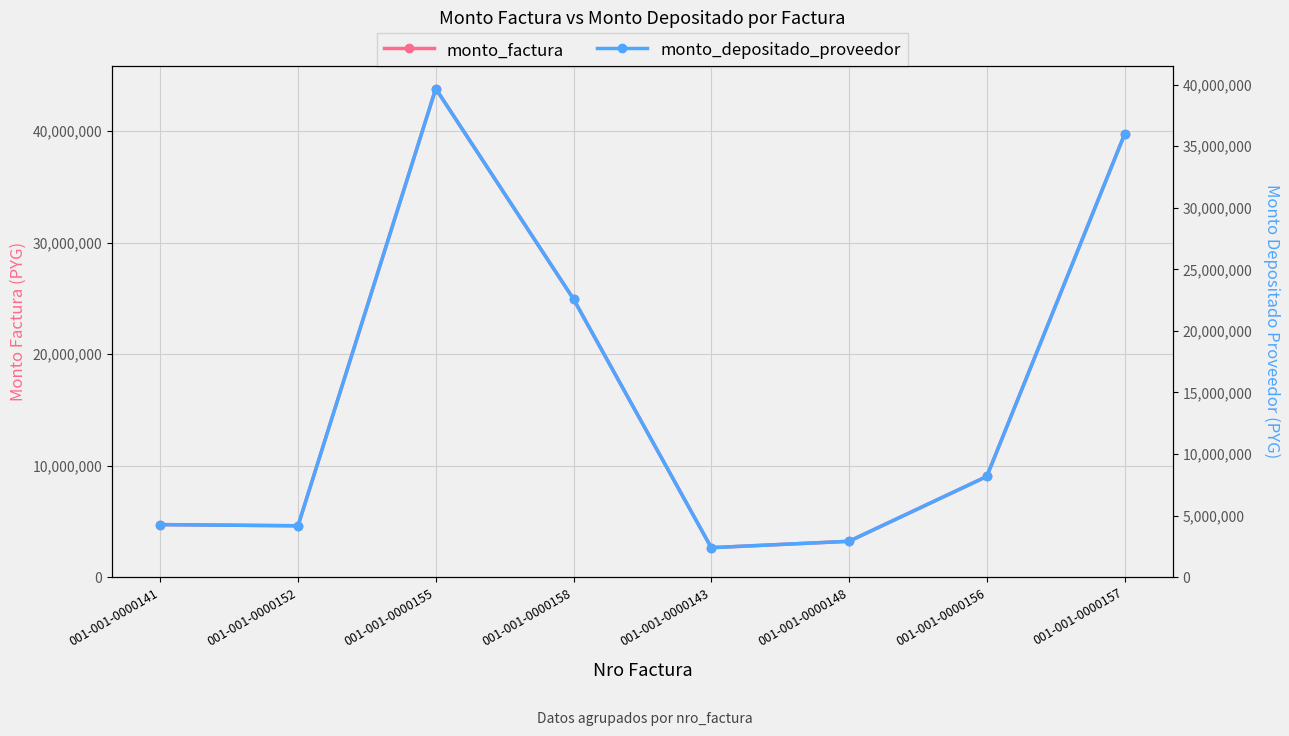

Reading right to left, extract all data points from this chart.

monto_factura: 39704029	9037122	3225000	2652586	24942617	43807350	4614954	4719750
monto_depositado_proveedor: 35953081	8183361	2920326	2401989	22586221	39668751	4178967	4273863